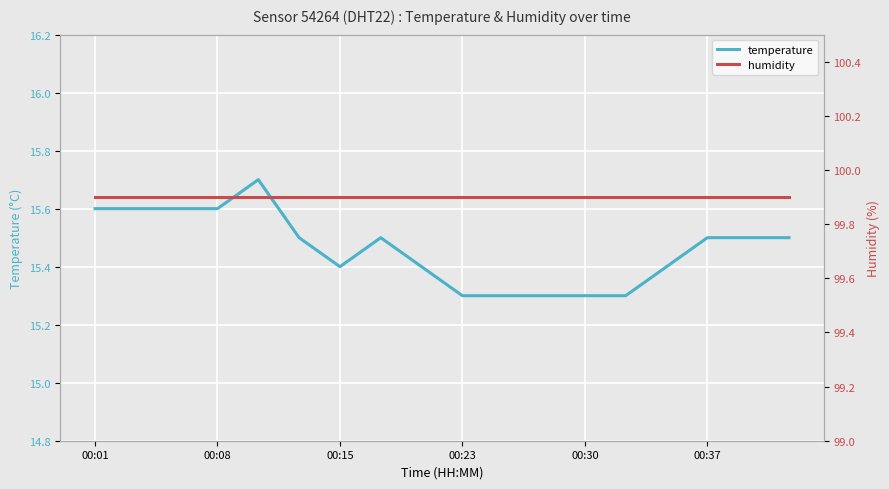

True or false: temperature has a value of 4.2 at 00:15.

False